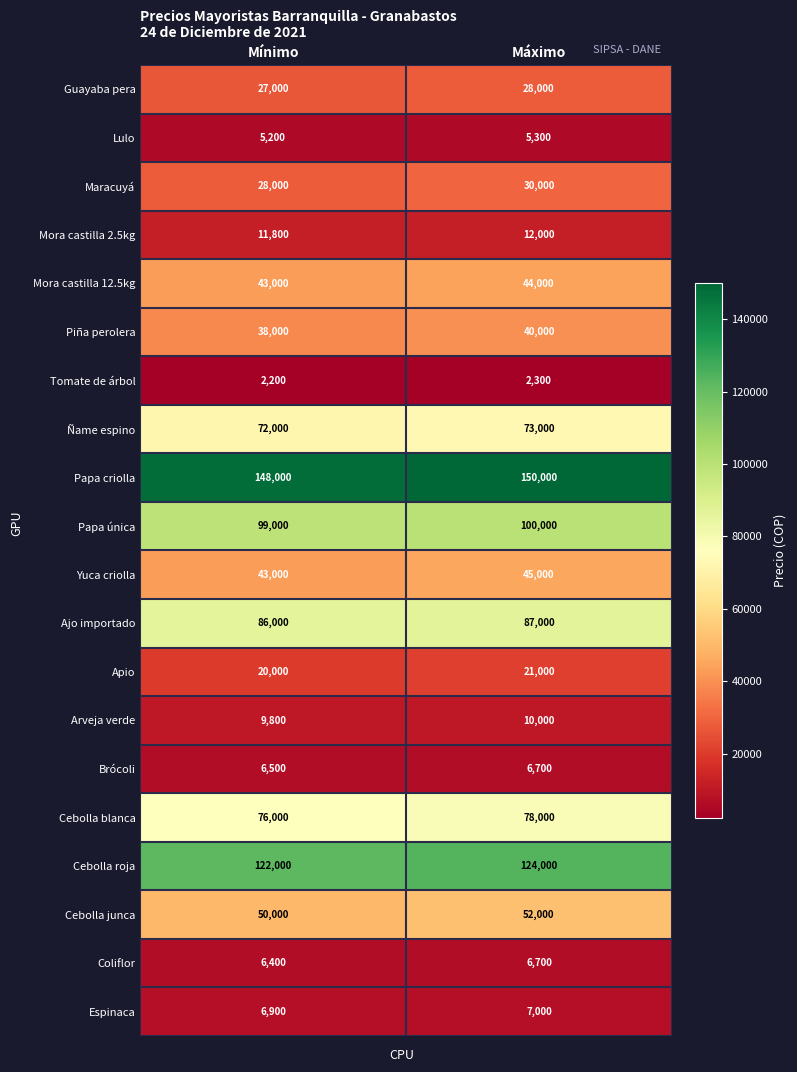

Is it true that Cebolla roja equals 165409 at Máximo?

False